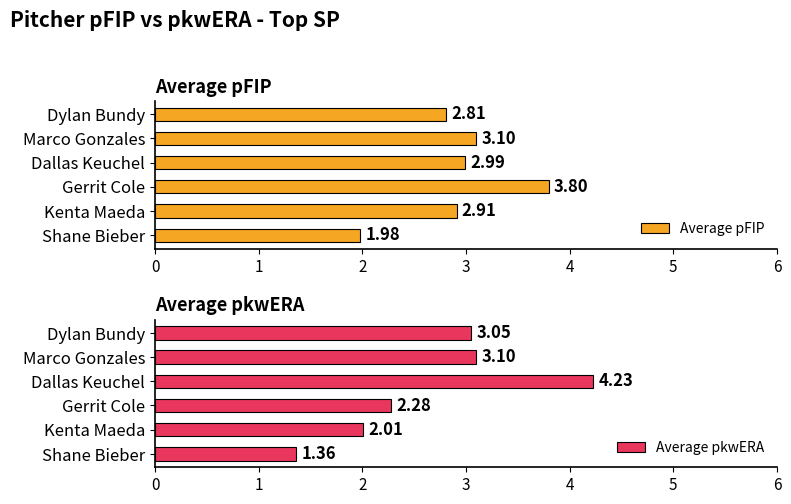

What is the value of the Average pFIP bar at the 2nd from the left?

2.9